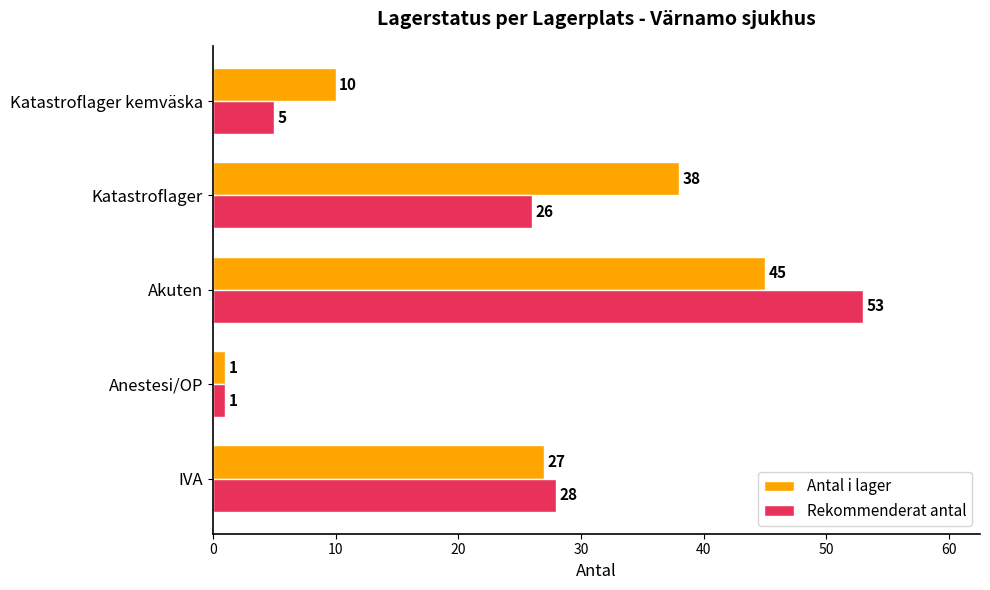

Between IVA and Akuten, which series saw the biggest shift?

Rekommenderat antal